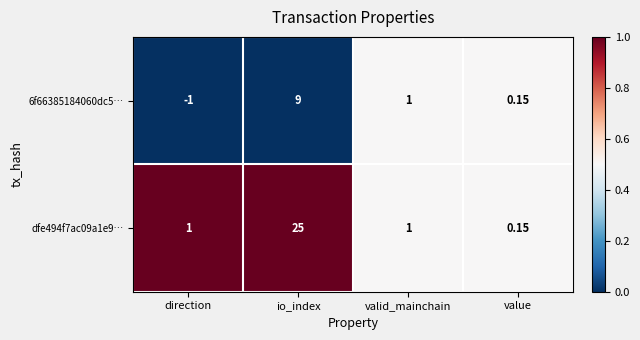

Rank the categories by 6f66385184060dc5… value from highest to lowest.

io_index, valid_mainchain, value, direction